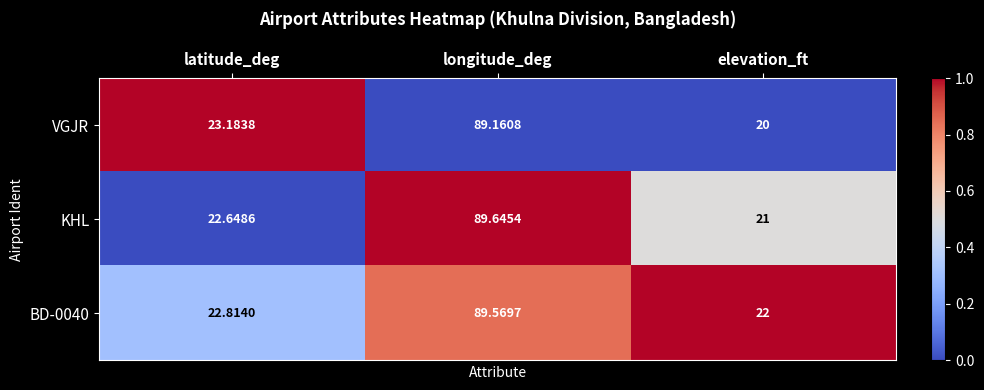

At which label is BD-0040 closest to 55?

latitude_deg